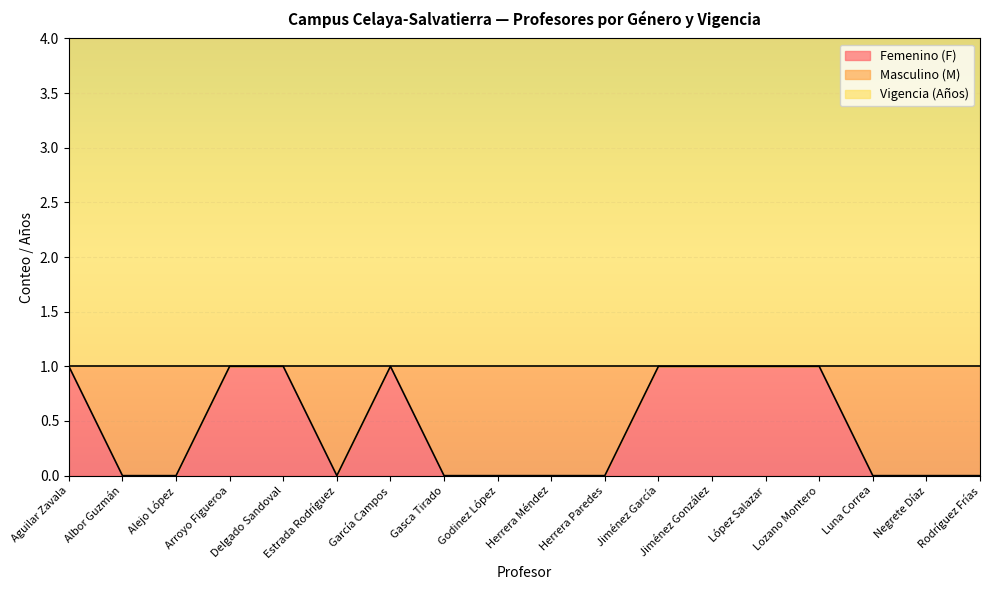

Reading left to right, list all the values displayed in this chart.

Femenino (F): Aguilar Zavala=1	Albor Guzmán=0	Alejo López=0	Arroyo Figueroa=1	Delgado Sandoval=1	Estrada Rodríguez=0	García Campos=1	Gasca Tirado=0	Godinez López=0	Herrera Méndez=0	Herrera Paredes=0	Jiménez García=1	Jiménez González=1	López Salazar=1	Lozano Montero=1	Luna Correa=0	Negrete Díaz=0	Rodríguez Frías=0
Masculino (M): Aguilar Zavala=0	Albor Guzmán=1	Alejo López=1	Arroyo Figueroa=0	Delgado Sandoval=0	Estrada Rodríguez=1	García Campos=0	Gasca Tirado=1	Godinez López=1	Herrera Méndez=1	Herrera Paredes=1	Jiménez García=0	Jiménez González=0	López Salazar=0	Lozano Montero=0	Luna Correa=1	Negrete Díaz=1	Rodríguez Frías=1
Vigencia (Años): Aguilar Zavala=3	Albor Guzmán=3	Alejo López=3	Arroyo Figueroa=3	Delgado Sandoval=3	Estrada Rodríguez=3	García Campos=3	Gasca Tirado=3	Godinez López=3	Herrera Méndez=3	Herrera Paredes=3	Jiménez García=3	Jiménez González=3	López Salazar=3	Lozano Montero=3	Luna Correa=3	Negrete Díaz=3	Rodríguez Frías=3